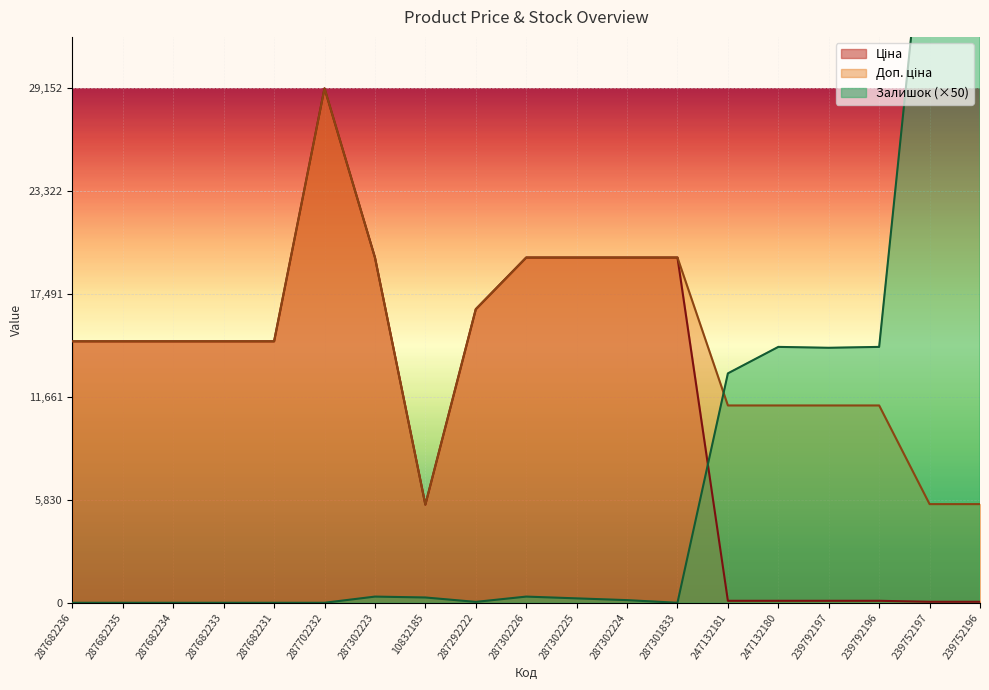

What is the difference between the highest and lowest values at 287302223?

19214.9